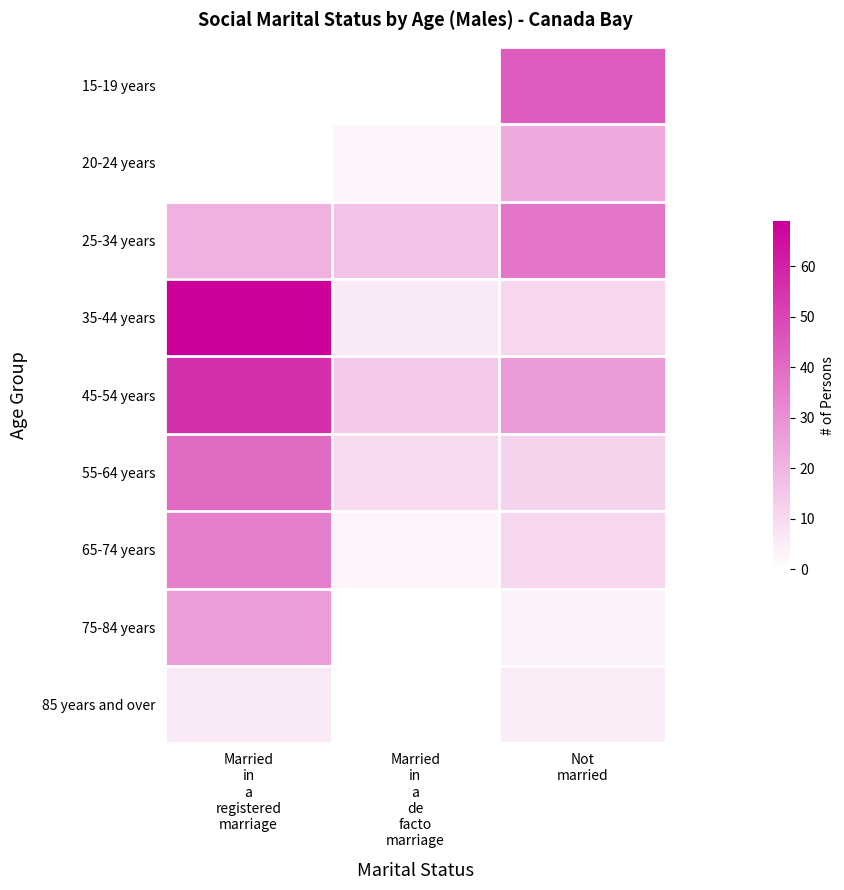

Rank the series at Married in a registered marriage from lowest to highest value.

15-19 years, 20-24 years, 85 years and over, 25-34 years, 75-84 years, 65-74 years, 55-64 years, 45-54 years, 35-44 years